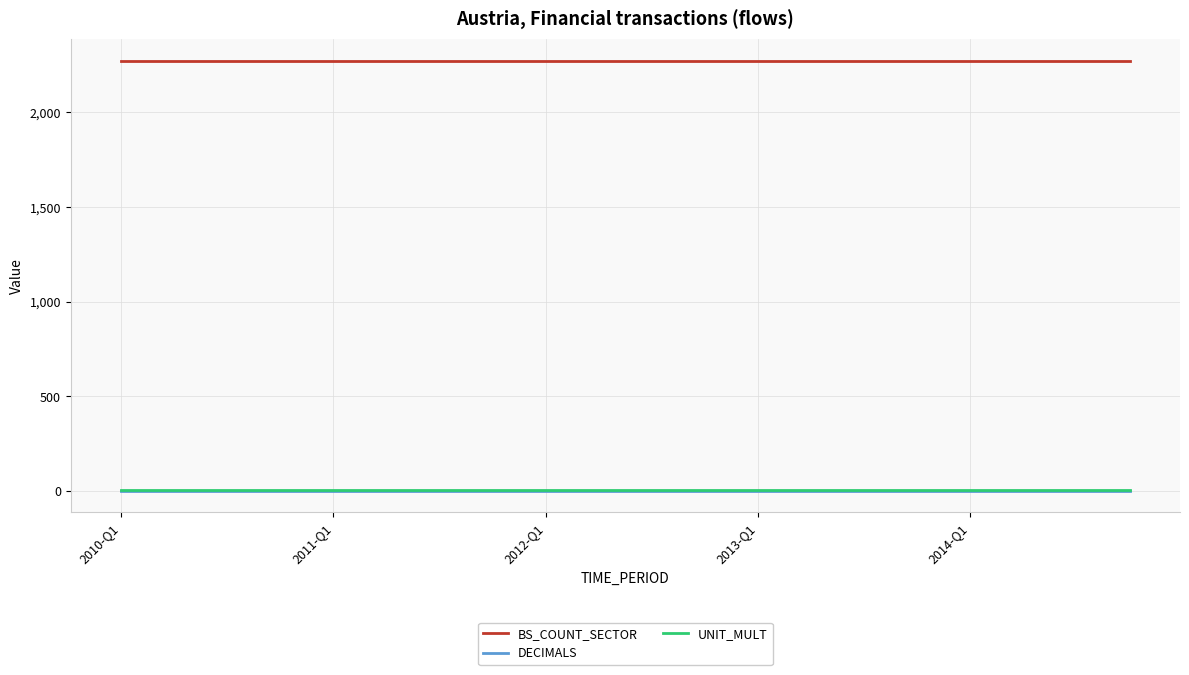

True or false: BS_COUNT_SECTOR and DECIMALS cross at least once.

False